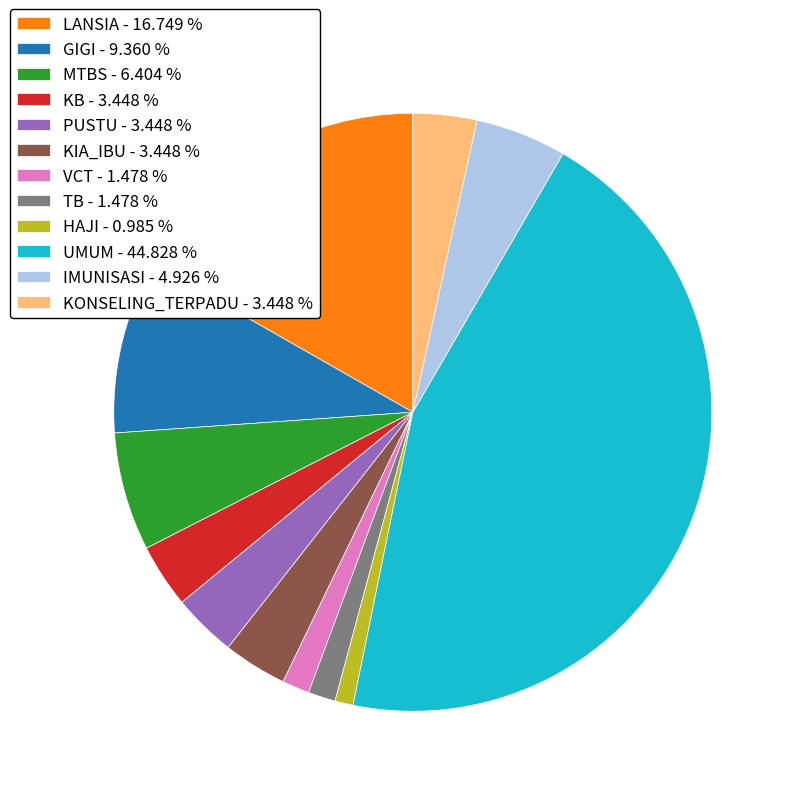

Does any single category account for the majority?

No